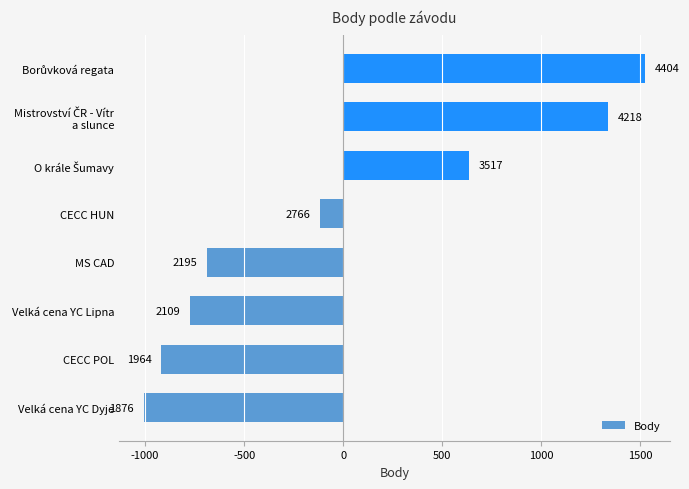

How many bars are there in total?

8